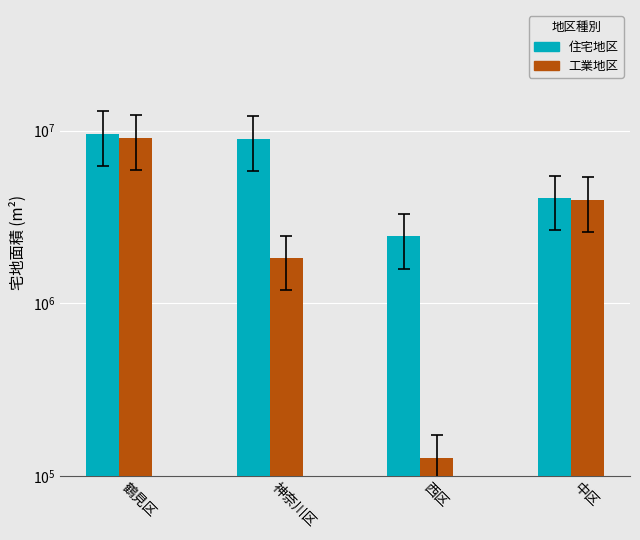

Rank the series by their maximum value, from highest to lowest.

住宅地区, 工業地区